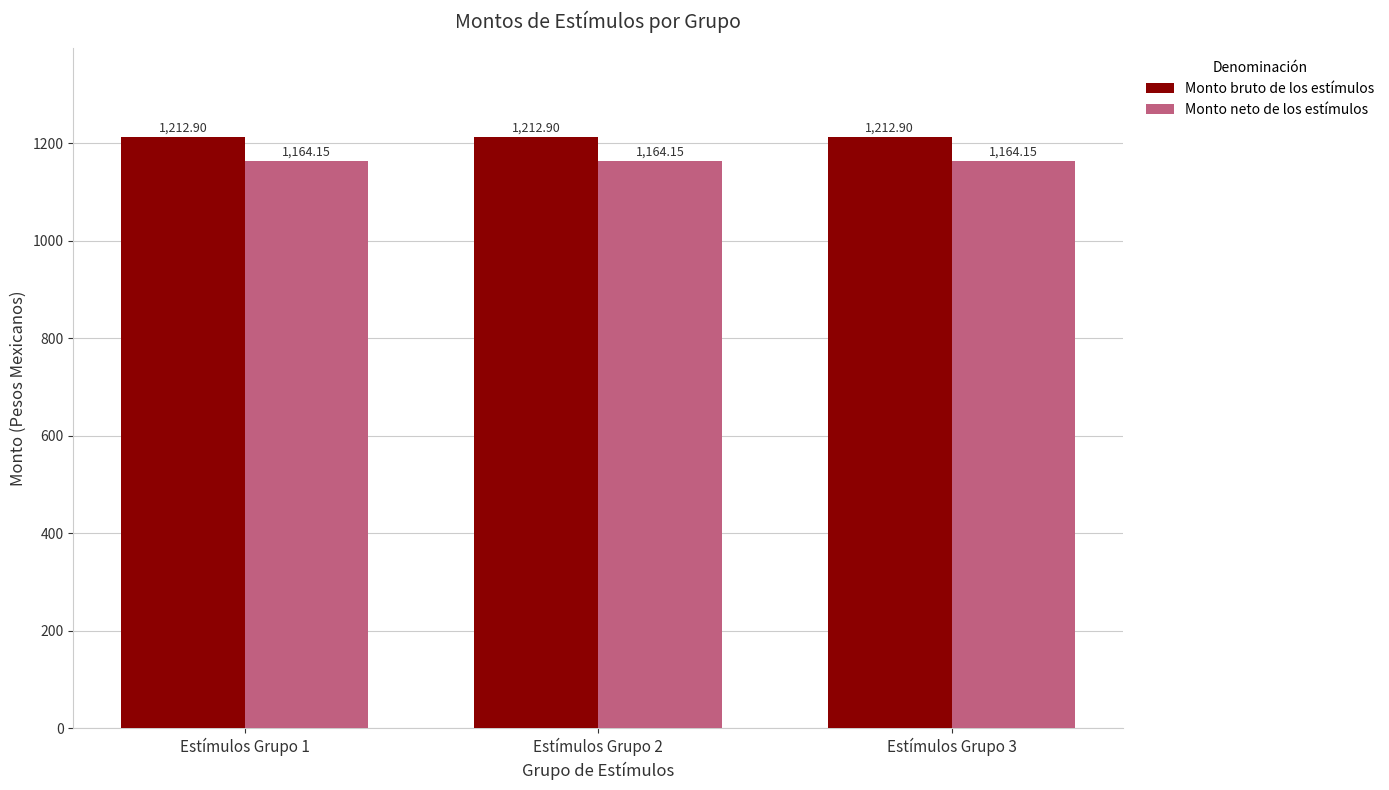

Reading left to right, transcribe all the data shown in this chart.

Monto bruto de los estímulos: 1212.9	1212.9	1212.9
Monto neto de los estímulos: 1164.2	1164.2	1164.2